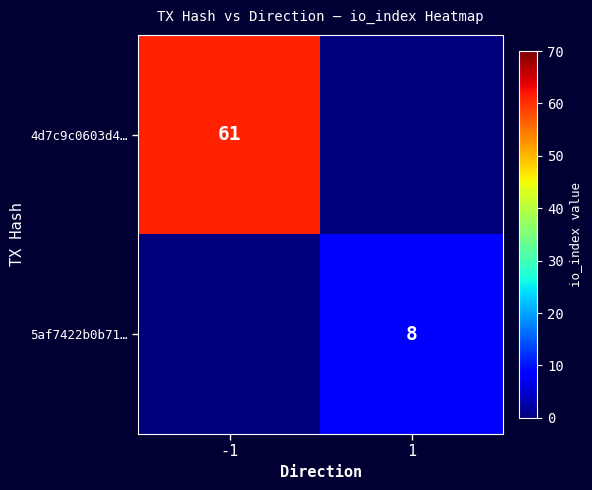

True or false: 5af7422b0b71… has a value of 4 at 1.

False